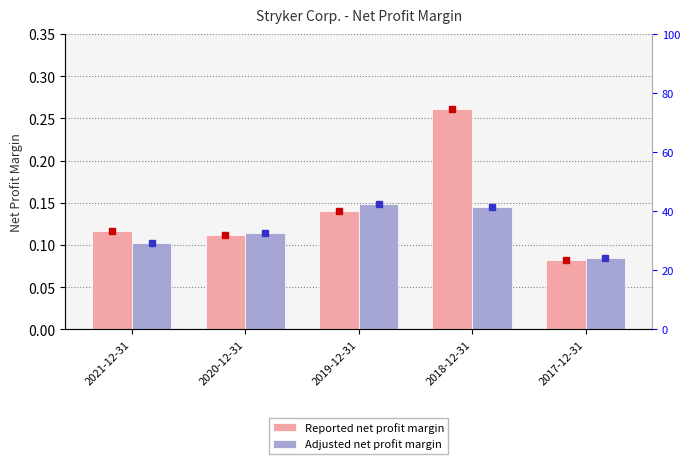

What is the minimum value for Adjusted net profit margin?

0.1